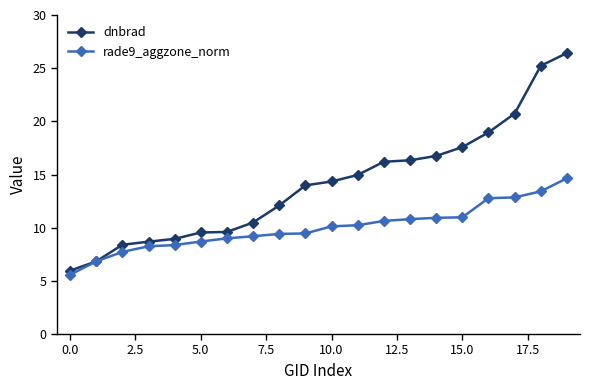

What is the maximum value shown in the chart?

26.4